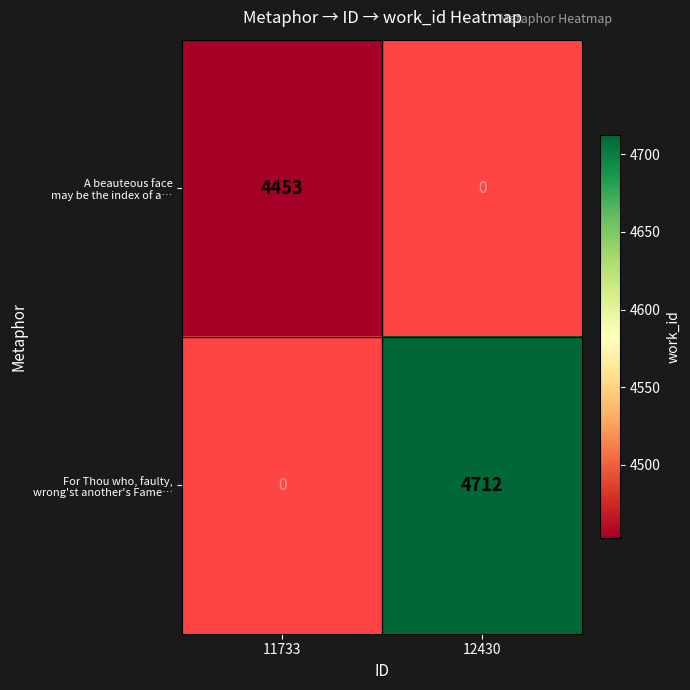

What is the minimum value shown in the chart?

4453.0